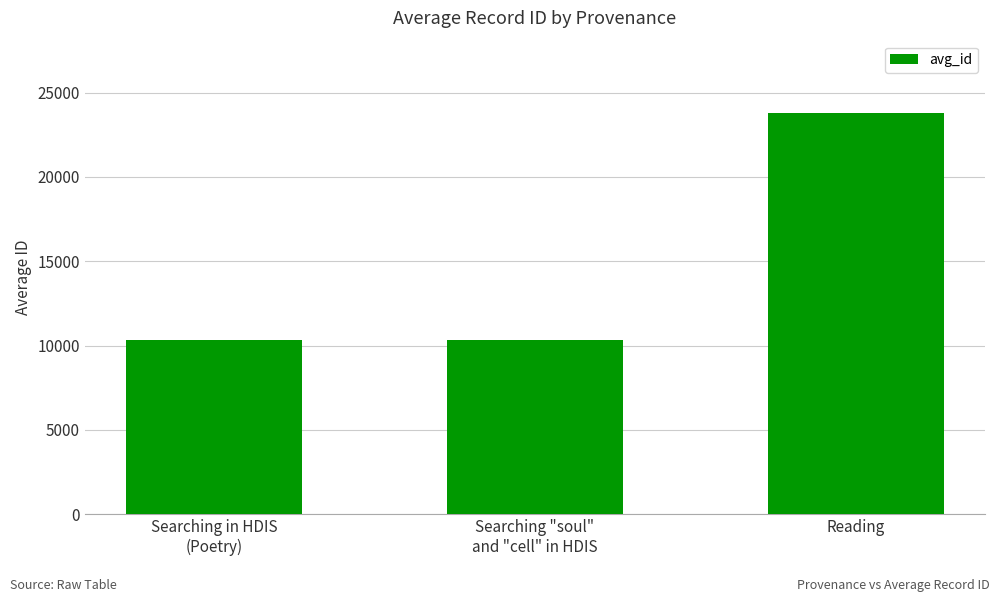

Is it true that the value at Searching "soul"
and "cell" in HDIS is 3472.7?

False